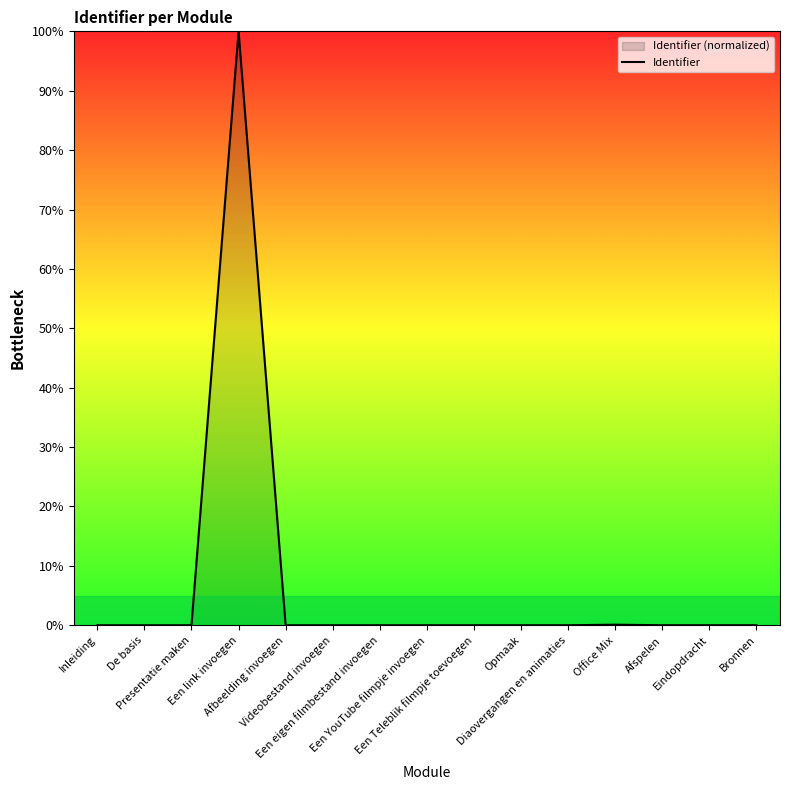

How many values exceed 0?

14